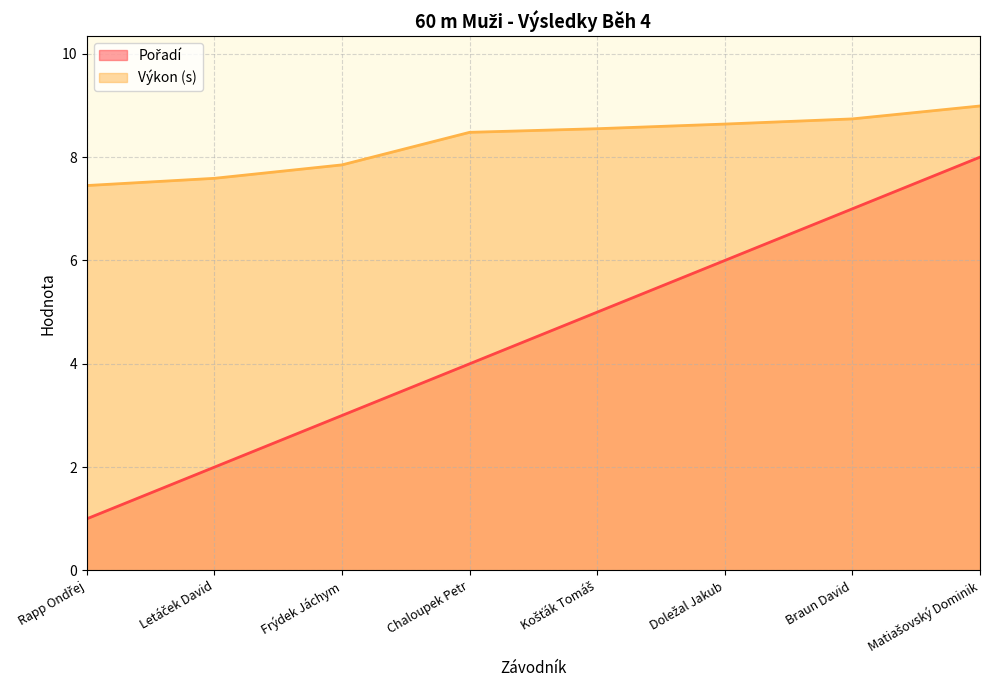

What is the difference between the Pořadí values at Doležal Jakub and Rapp Ondřej?

5.0